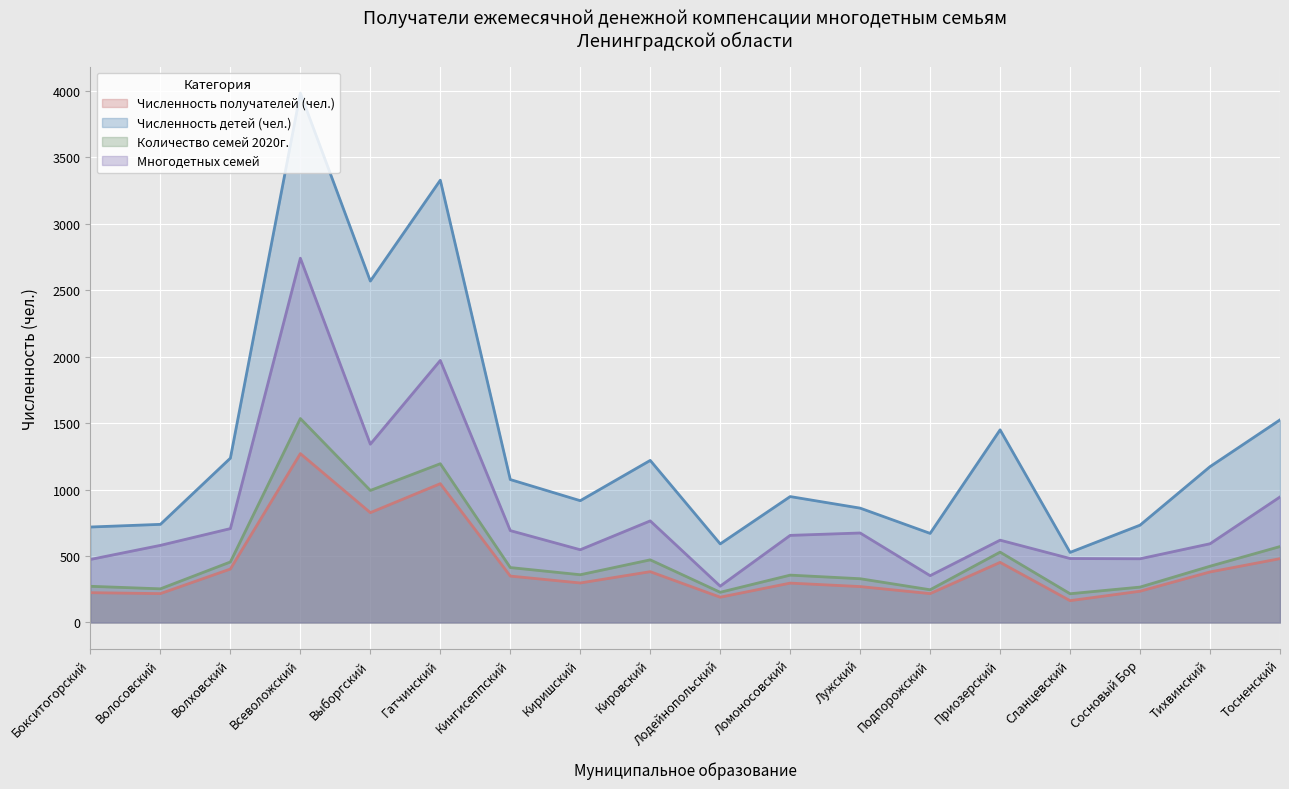

True or false: Количество семей 2020г. has a value of 329 at Лужский.

True